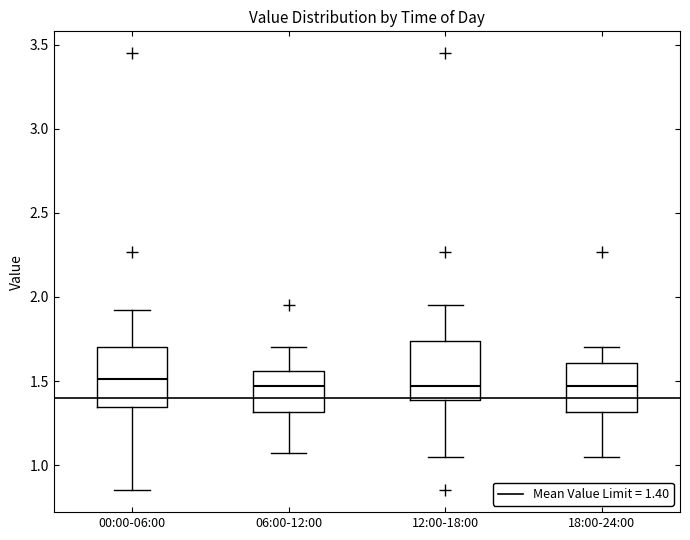

Reading left to right, transcribe this box plot: for each box, give where its median line is, the range the box spans, and where its two whiskers end, as read against the y-axis. The values are not printed on the chart, so give them approximately, as read against the axis.

00:00-06:00: median 1.50, box 1.35 to 1.70, whiskers 0.85 to 1.90
06:00-12:00: median 1.45, box 1.30 to 1.55, whiskers 1.05 to 1.70
12:00-18:00: median 1.45, box 1.40 to 1.75, whiskers 1.05 to 1.95
18:00-24:00: median 1.45, box 1.30 to 1.60, whiskers 1.05 to 1.70